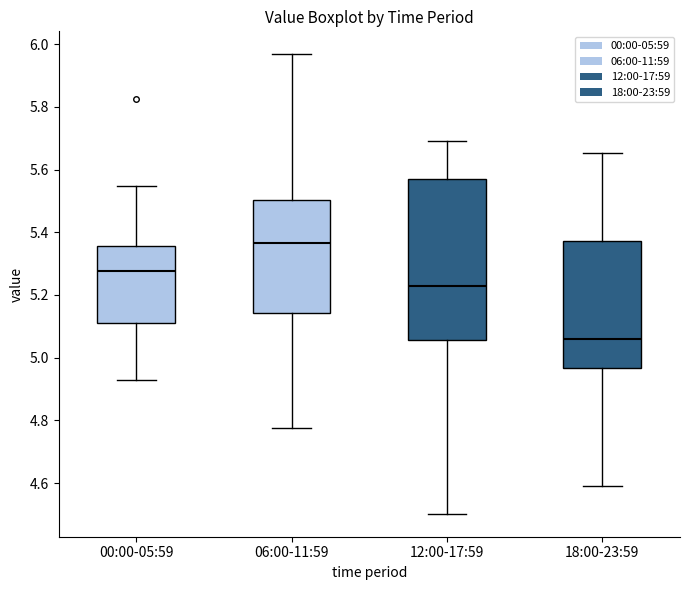

Reading left to right, read every box against the y-axis: the position of its median line, the range the box covers, and the ends of its whiskers. The values are not printed on the chart, so give them approximately, as read against the axis.

00:00-05:59: median 5.28, box 5.12 to 5.36, whiskers 4.92 to 5.54
06:00-11:59: median 5.36, box 5.14 to 5.50, whiskers 4.78 to 5.96
12:00-17:59: median 5.22, box 5.06 to 5.56, whiskers 4.50 to 5.68
18:00-23:59: median 5.06, box 4.96 to 5.38, whiskers 4.60 to 5.66